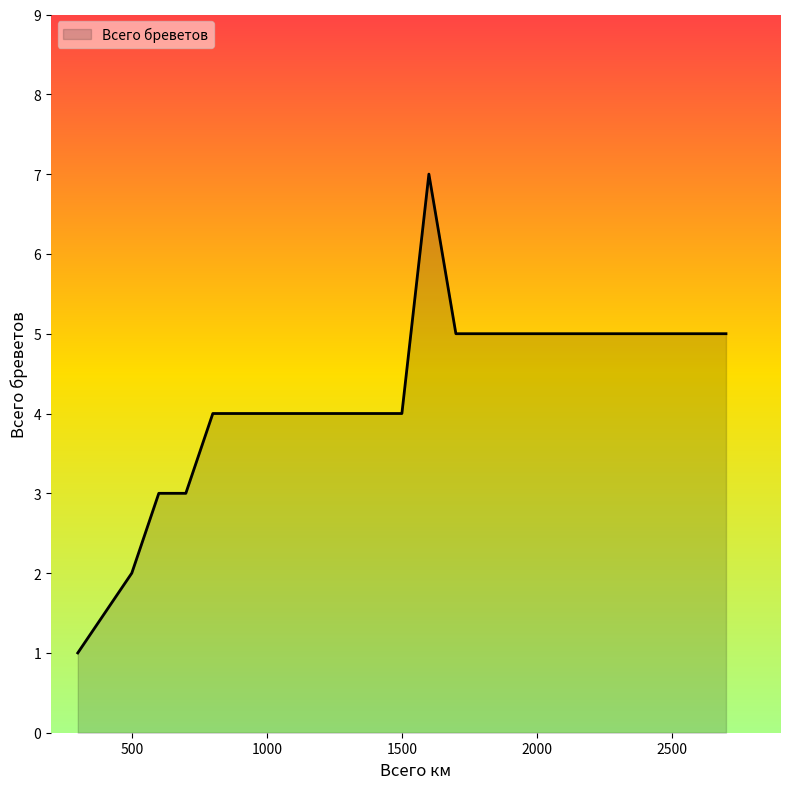

How many series are shown in this chart?

1